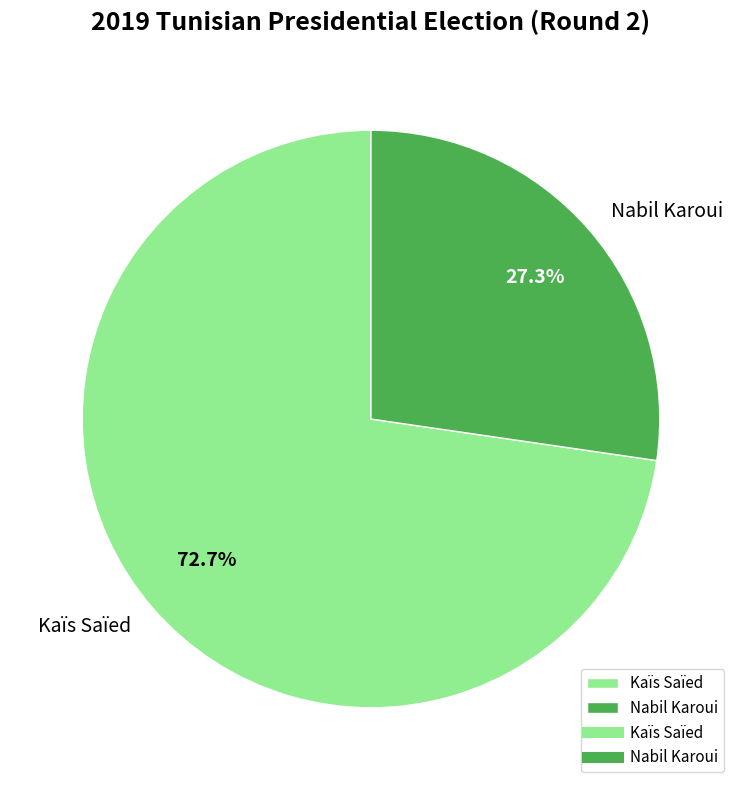

To the nearest percent, what percentage of the pie is Kaïs Saïed?

73%